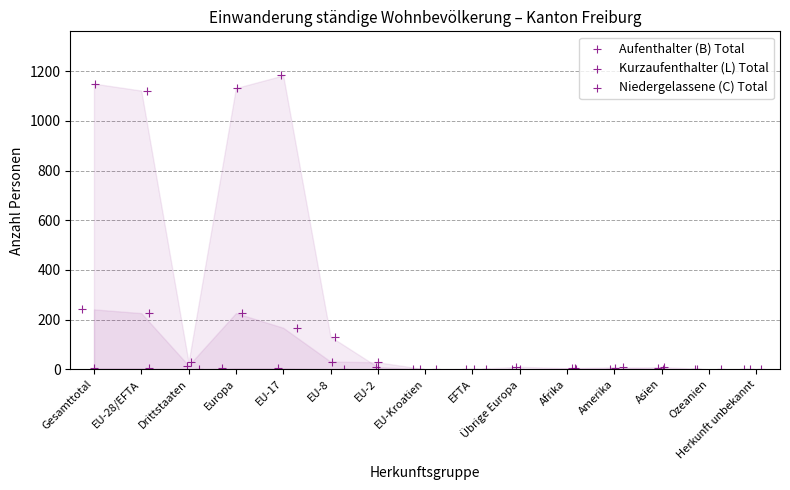

What are all the series names shown in the legend?

Aufenthalter (B) Total, Kurzaufenthalter (L) Total, Niedergelassene (C) Total